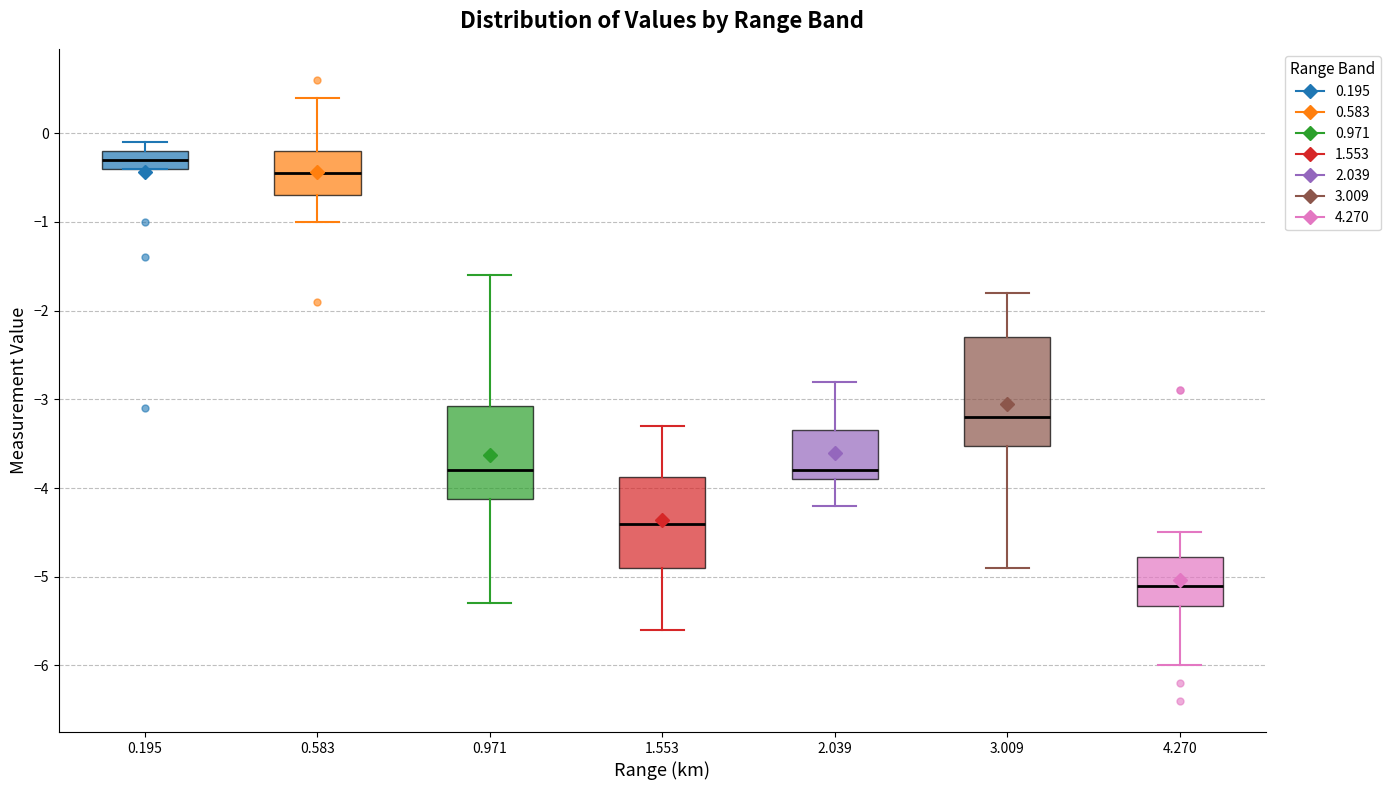

Where is the upper edge of the box at x = 4.270 on the y-axis? The values are not printed on the chart, so give them approximately, as read against the axis.

-4.8